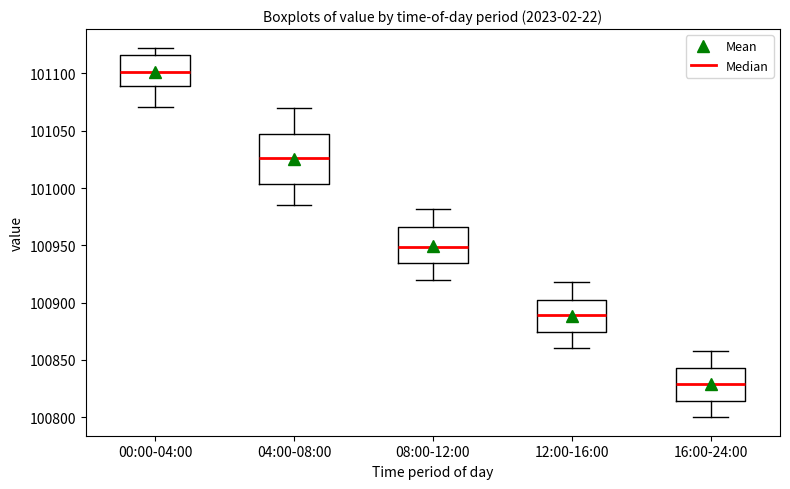

Where does the upper whisker of the box for 12:00-16:00 end on the y-axis? The values are not printed on the chart, so give them approximately, as read against the axis.

100920